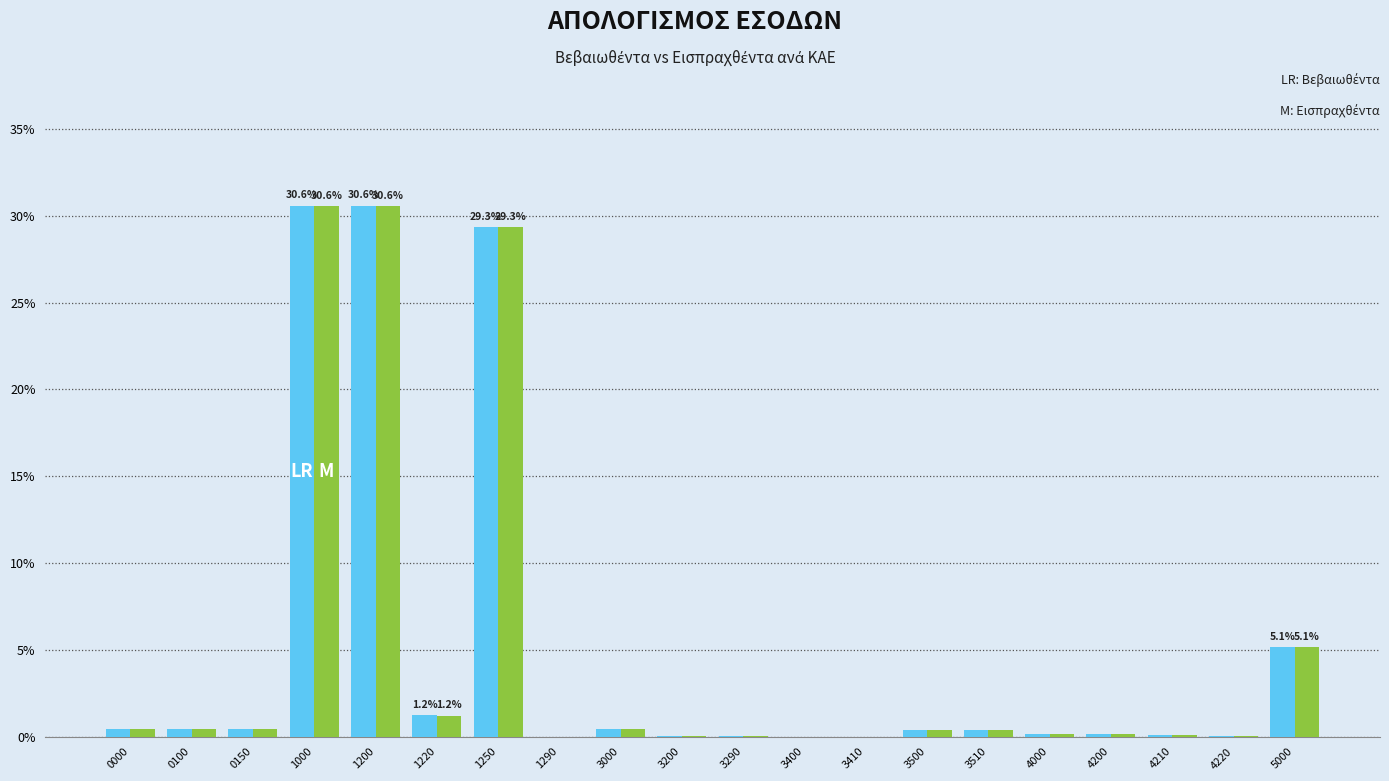

What is the maximum value shown in the chart?

30.6